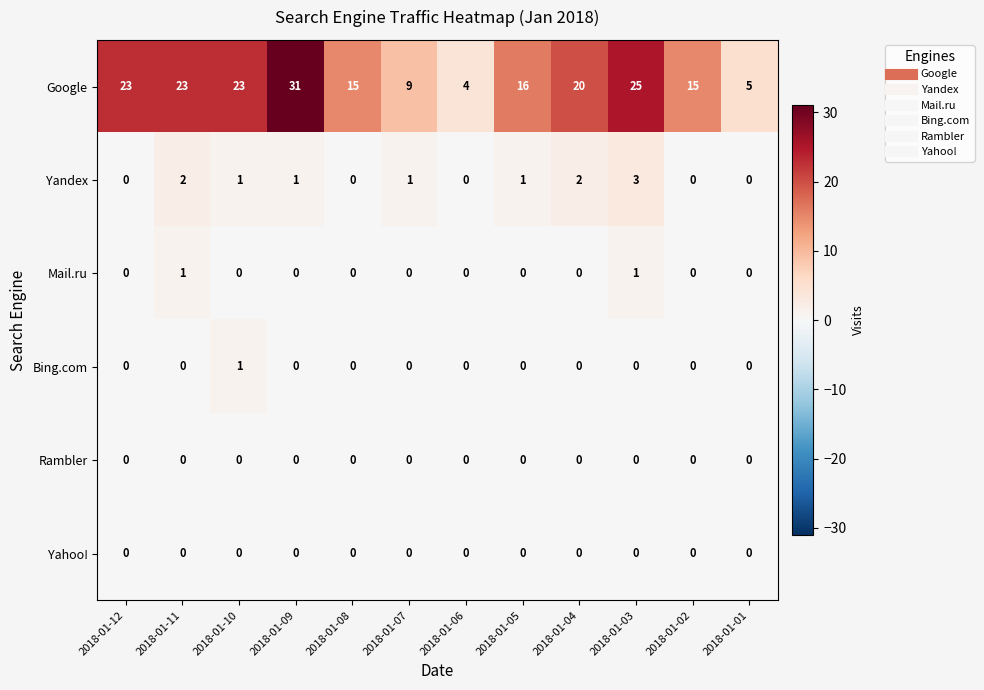

Is it true that Rambler equals 0 at 2018-01-10?

True